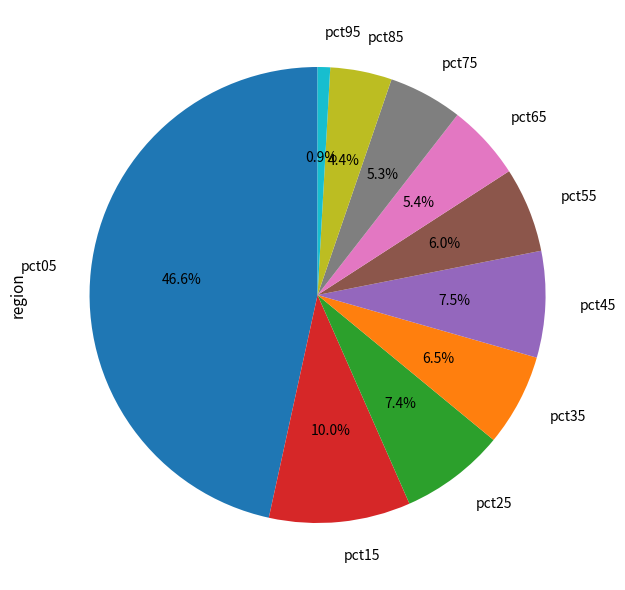

How many slices are in this pie chart?

10